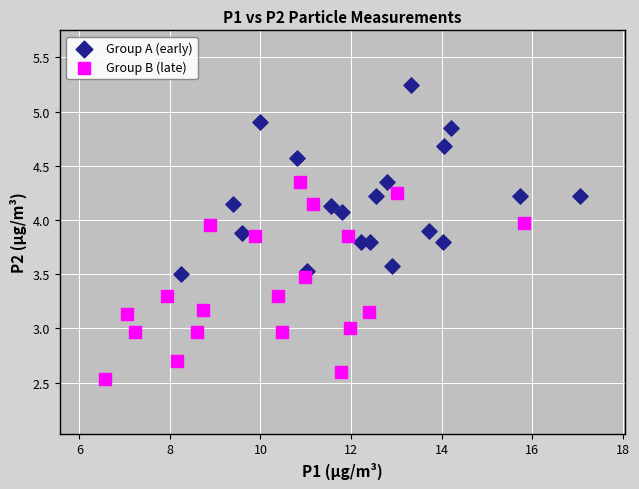

Which series reaches the maximum Y coordinate?

Group A (early)